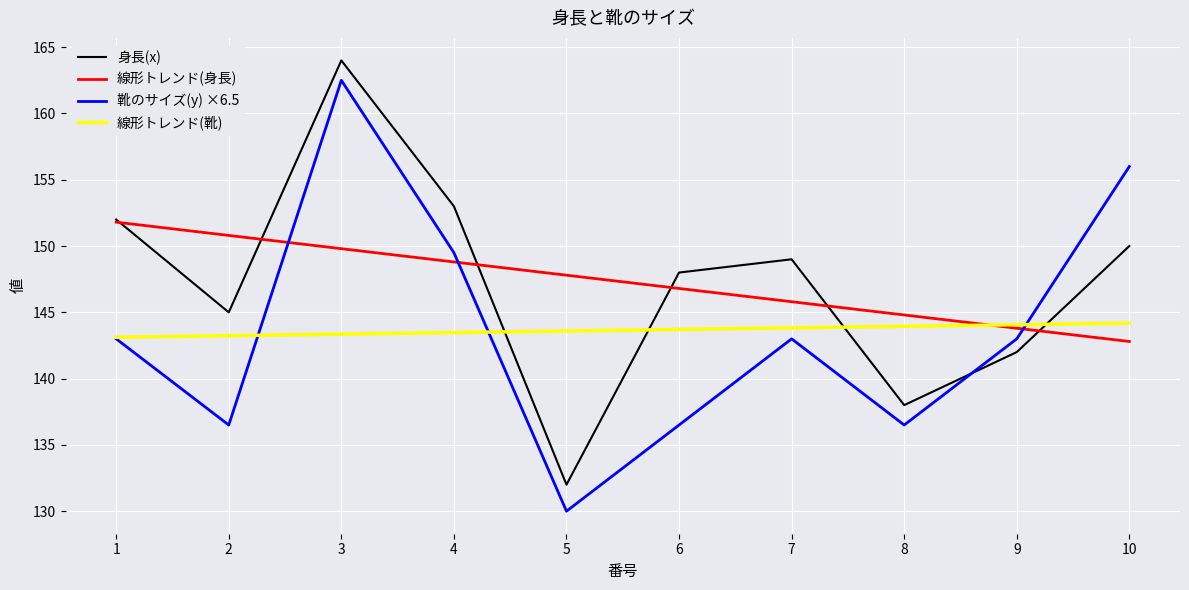

What is the difference between the maximum and minimum values in the 靴のサイズ(y) ×6.5 series?

32.5